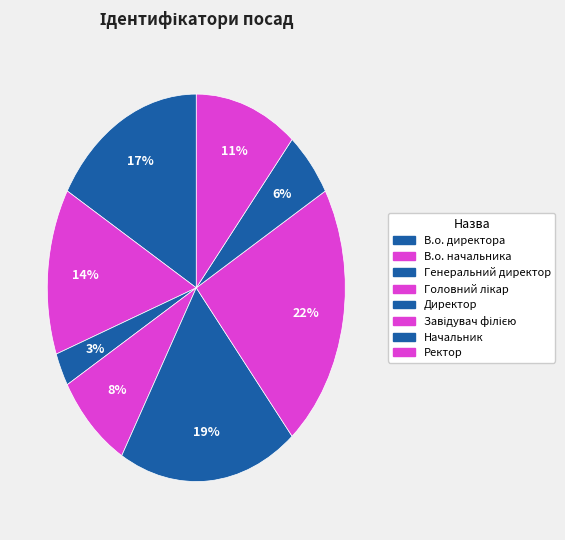

How many slices are in this pie chart?

8